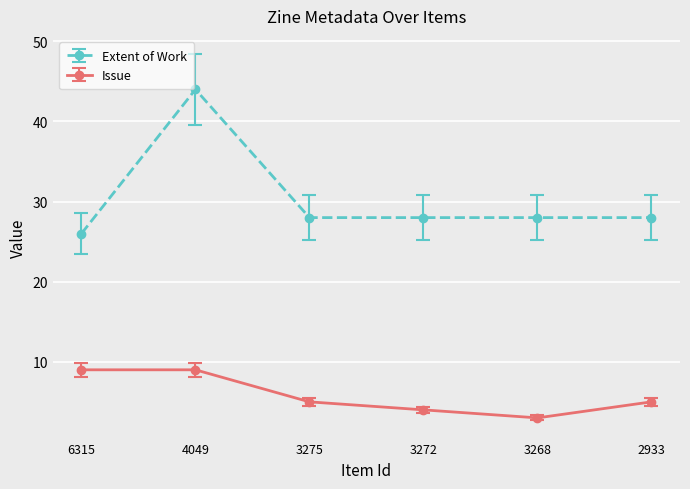

Count the Issue values in the range 4 to 9.

5